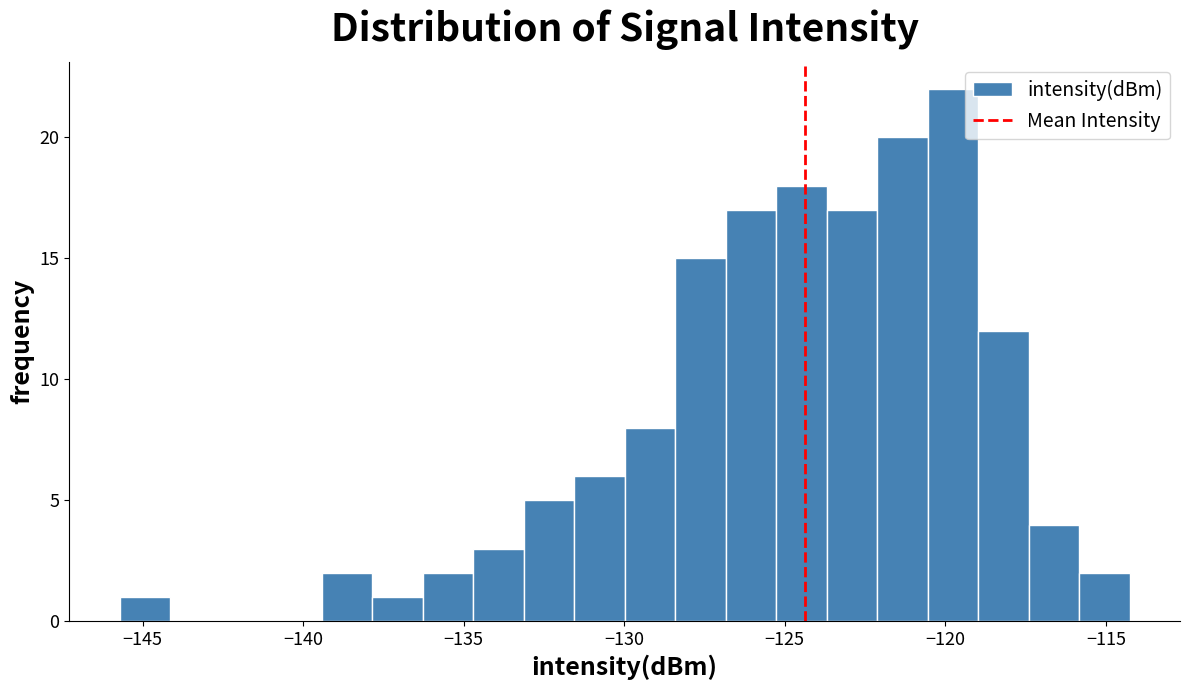

Around what value on the x-axis is the tallest bar? Give the approximate position of its centre, as read against the axis.

-120.0